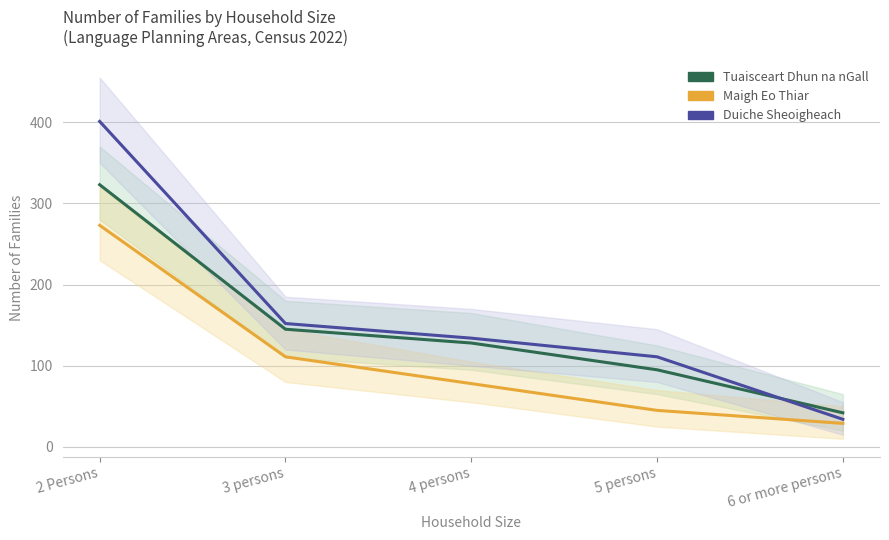

How many categories are shown in the chart?

5